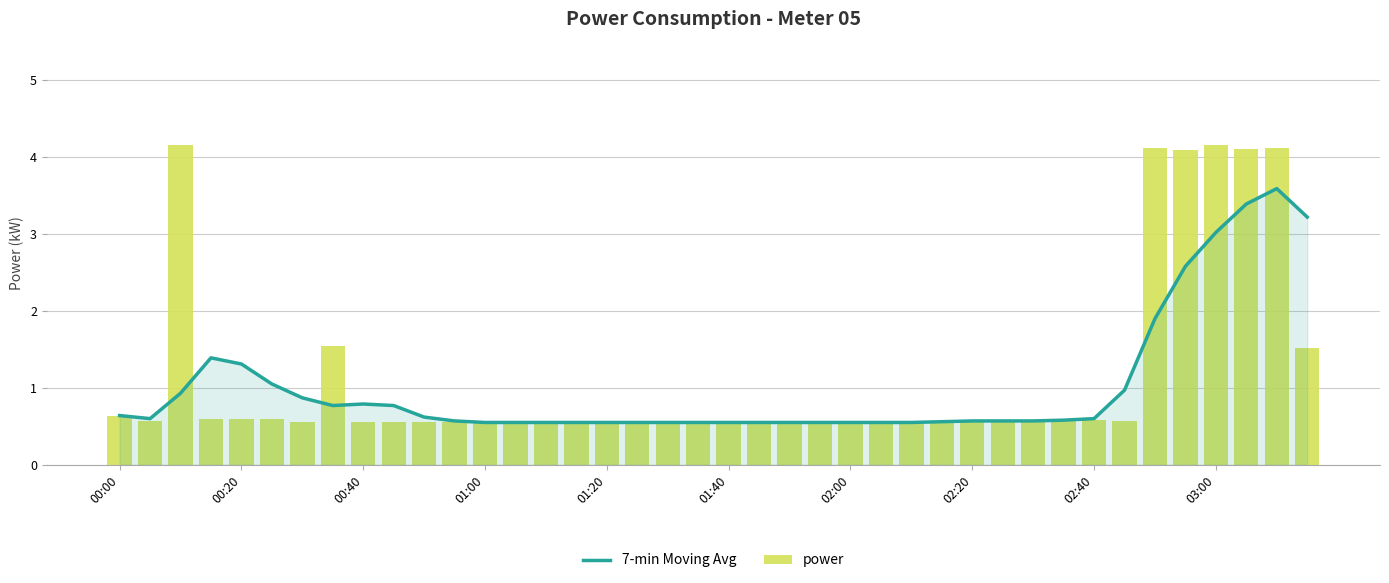

Is it true that 7-min Moving Avg equals 0.5 at 33?

False